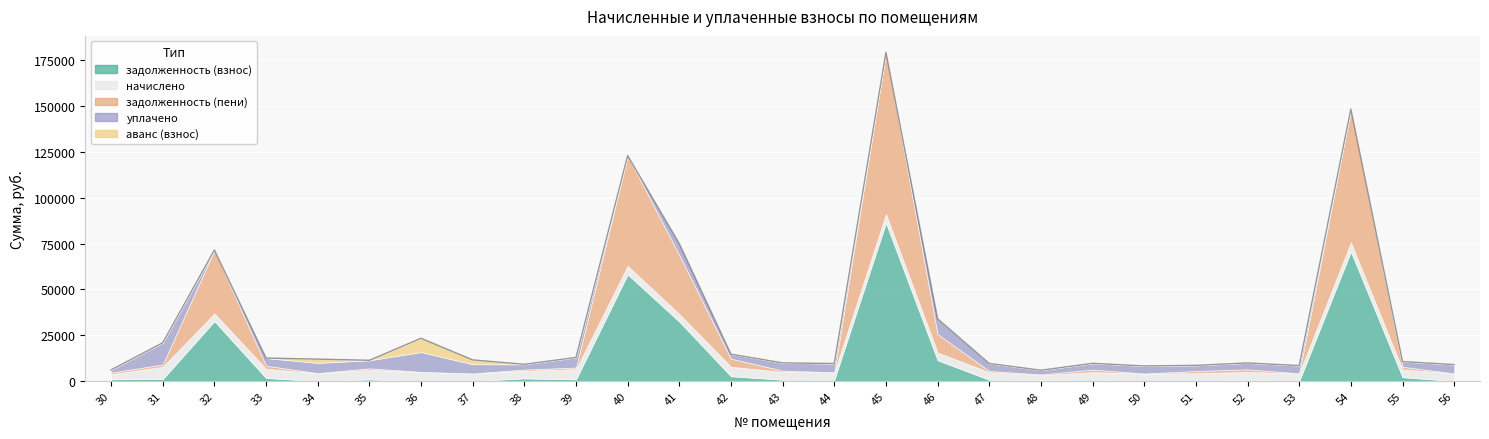

Which series has the largest total across all categories?

задолженность (пени)